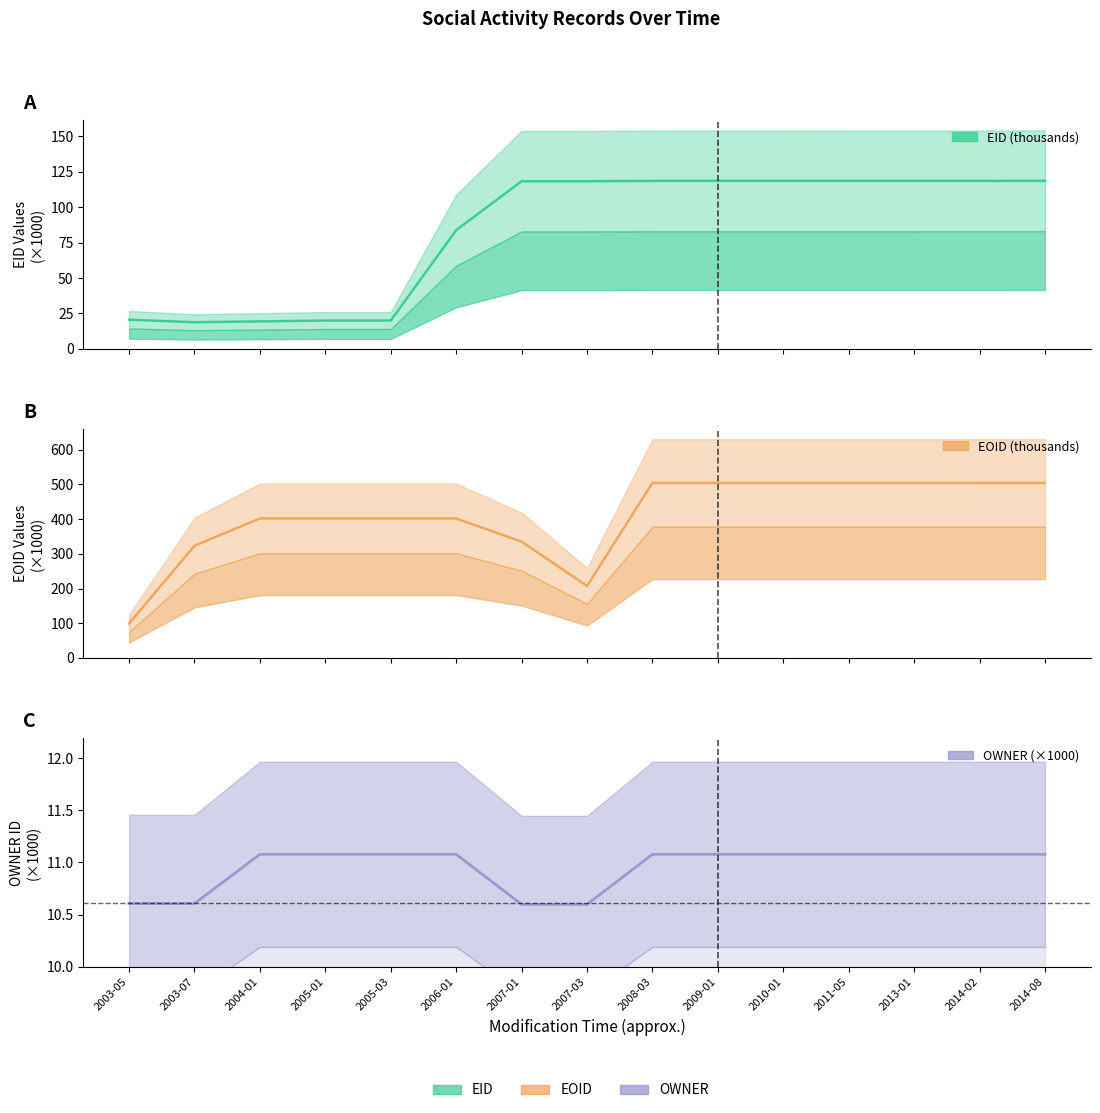

Reading right to left, transcribe all the data shown in this chart.

EID (thousands): 118.7	118.6	118.6	118.6	118.6	118.6	118.6	118.4	118.4	83.8	20.0	20.0	19.4	18.8	20.6
EOID (thousands): 504.5	504.5	504.5	504.5	504.5	504.5	504.5	207.3	335.1	402.0	402.0	402.0	402.0	323.4	99.1
OWNER: 11.1	11.1	11.1	11.1	11.1	11.1	11.1	10.6	10.6	11.1	11.1	11.1	11.1	10.6	10.6